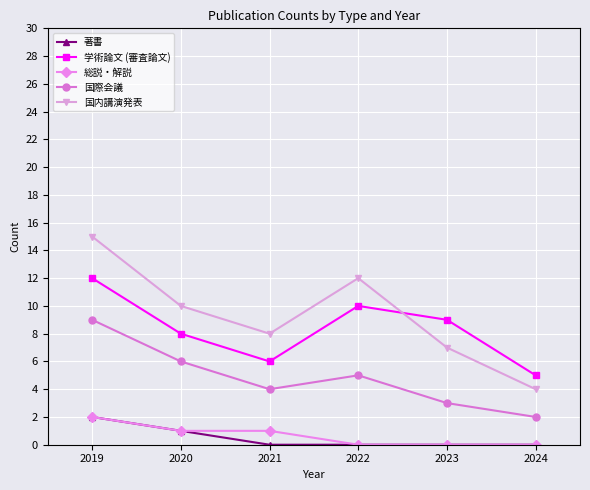

Rank the categories by 国際会議 value from highest to lowest.

2019, 2020, 2022, 2021, 2023, 2024